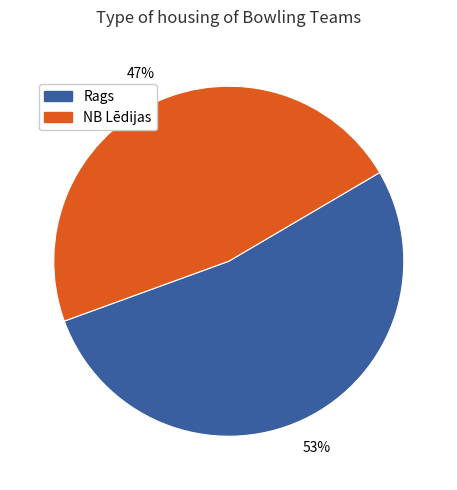

How many segments does this pie chart have?

2